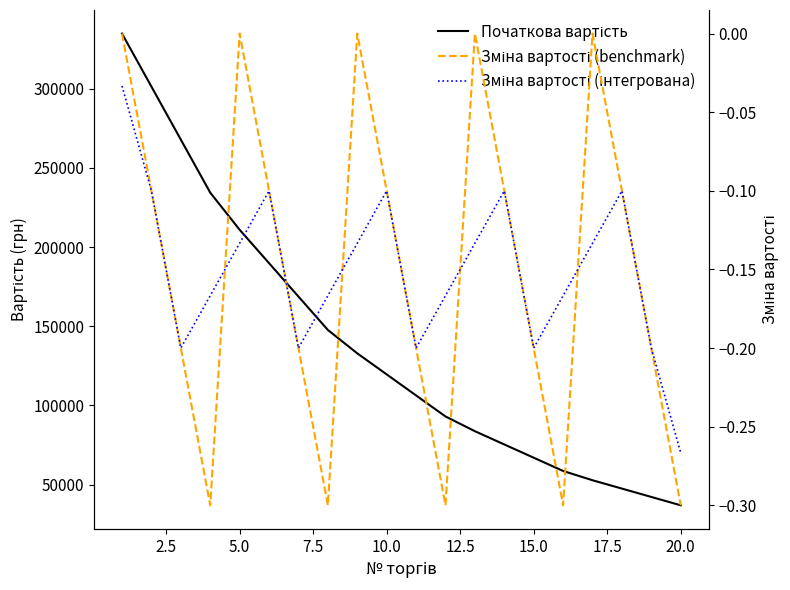

What are all the series names shown in the legend?

Початкова вартість, Зміна вартості (benchmark), Зміна вартості (інтегрована)